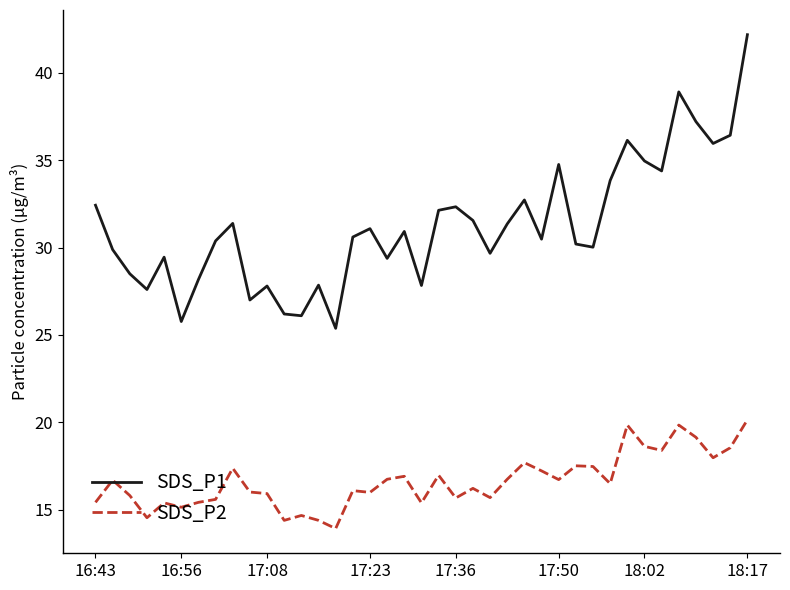

How many lines are shown in the chart?

2